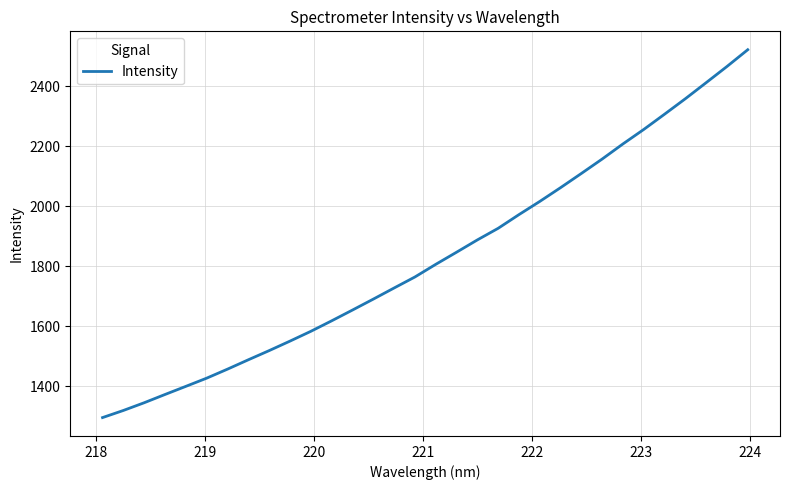

What is the smallest value displayed?

1295.9